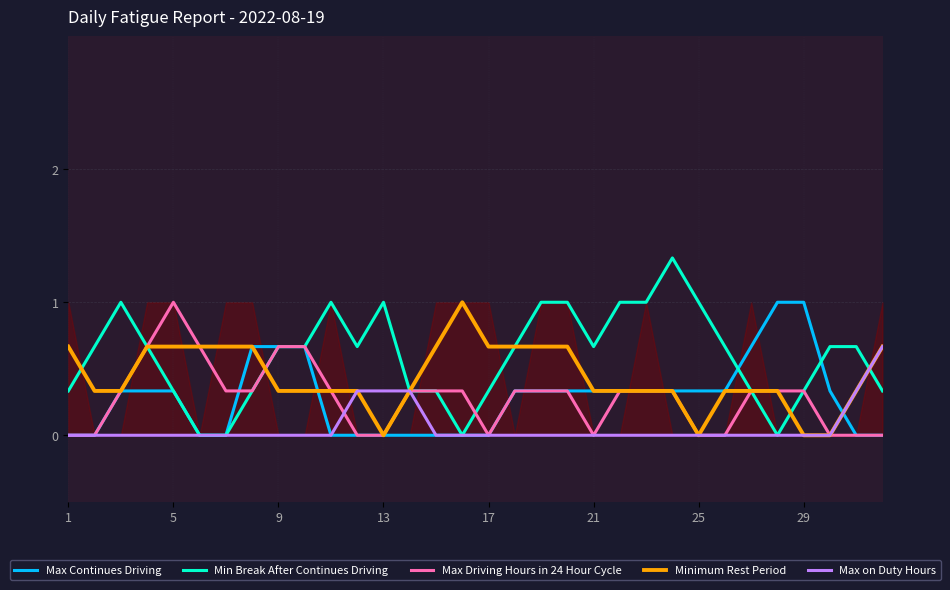

At which label does Max Driving Hours in 24 Hour Cycle reach its peak?

5